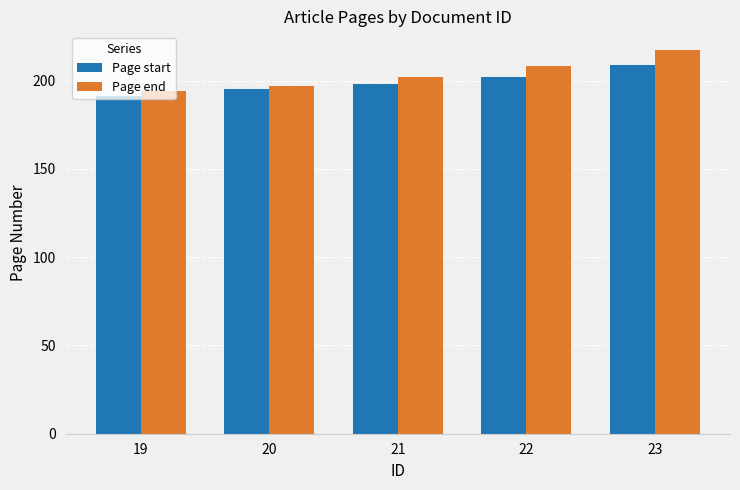

Rank the series by their maximum value, from lowest to highest.

Page start, Page end